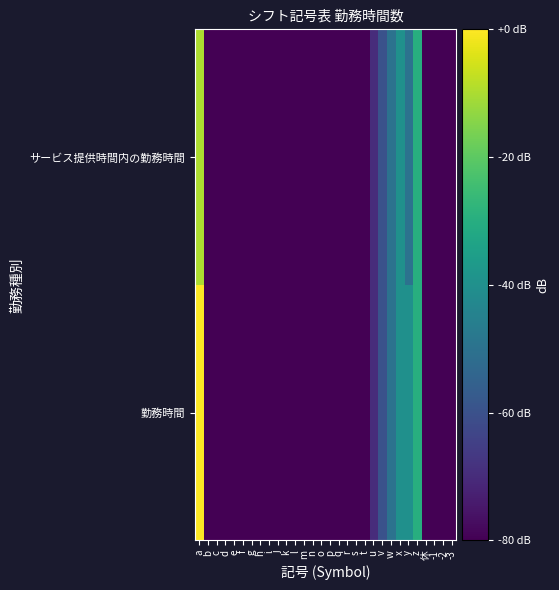

Which series has the widest spread of values?

勤務時間